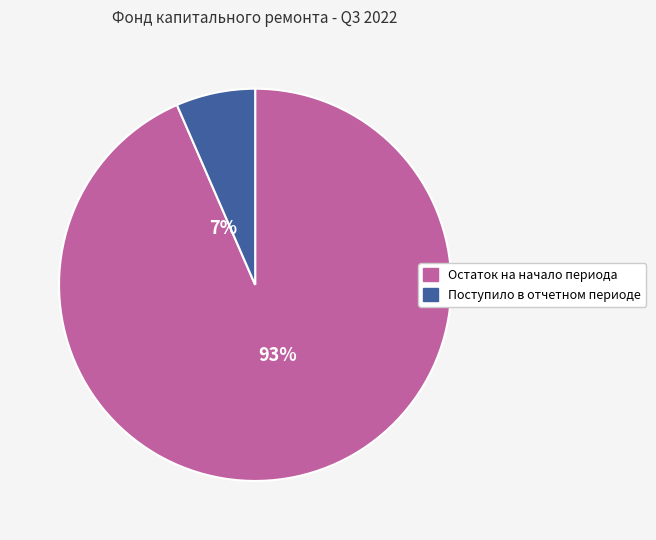

Which slice is the smallest?

Поступило в отчетном периоде